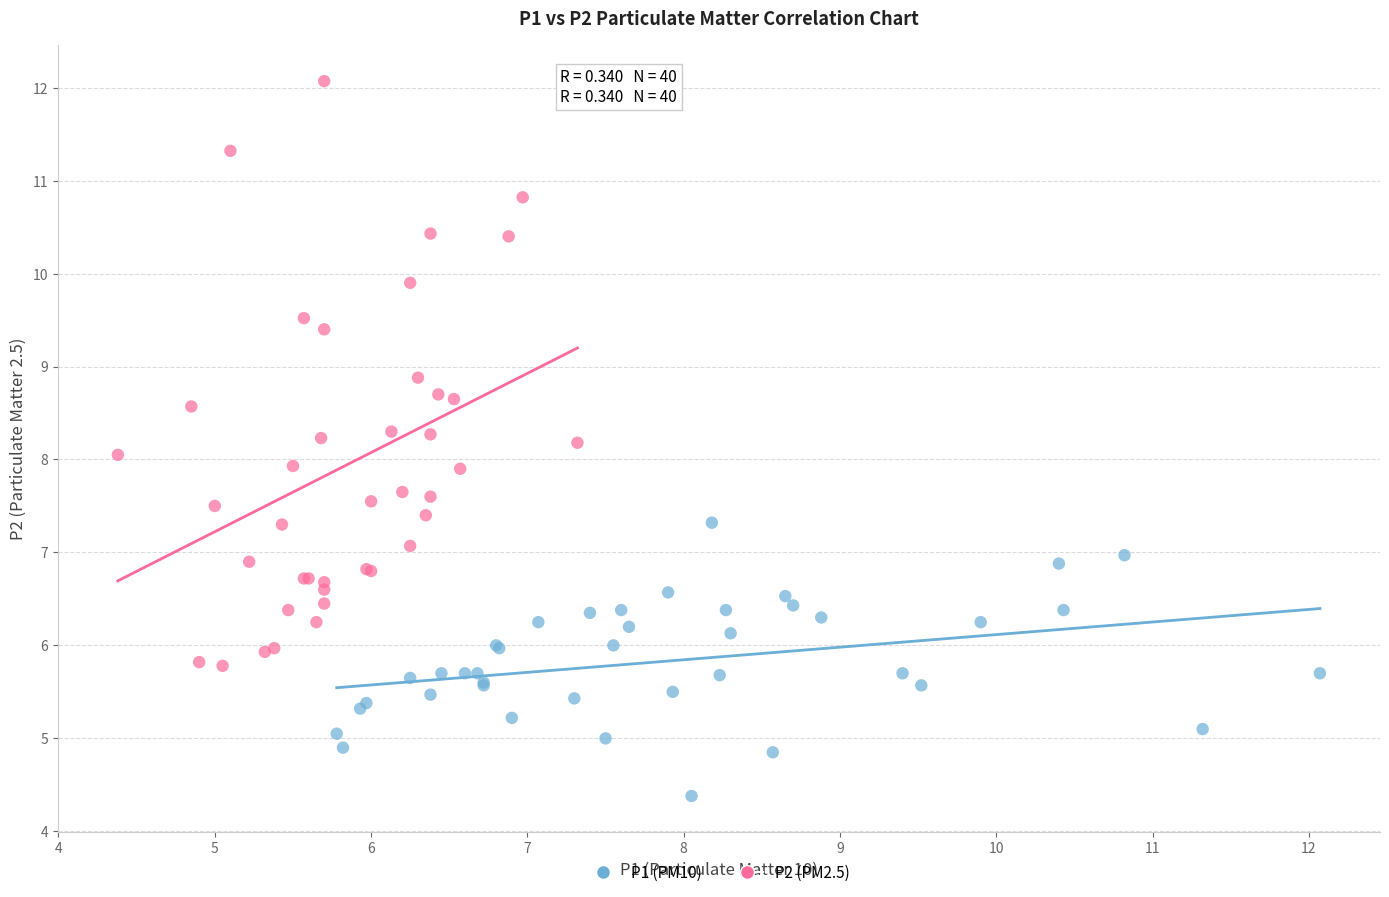

Which series has the largest Y range (max minus min)?

P2 (PM2.5)